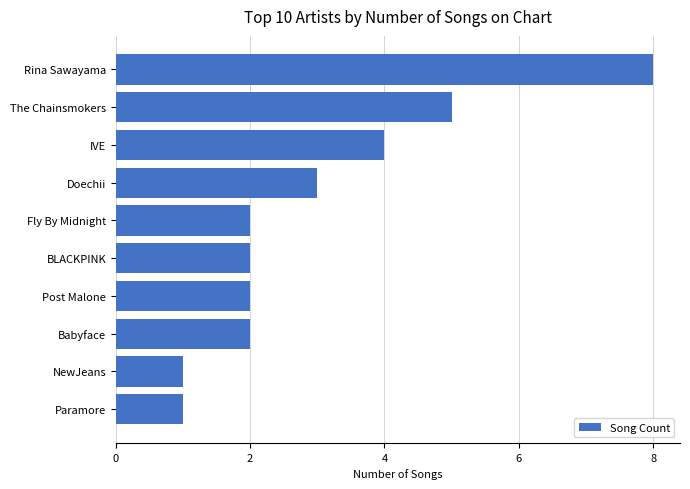

What is the difference between the second highest and minimum values?

4